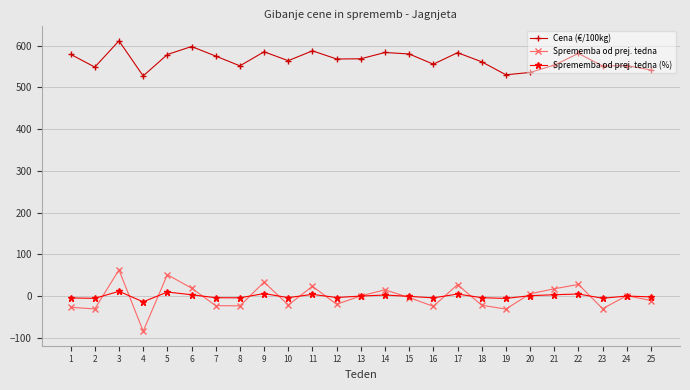

What is the value of the Sprememba od prej. tedna point at the 5th from the left?

51.3